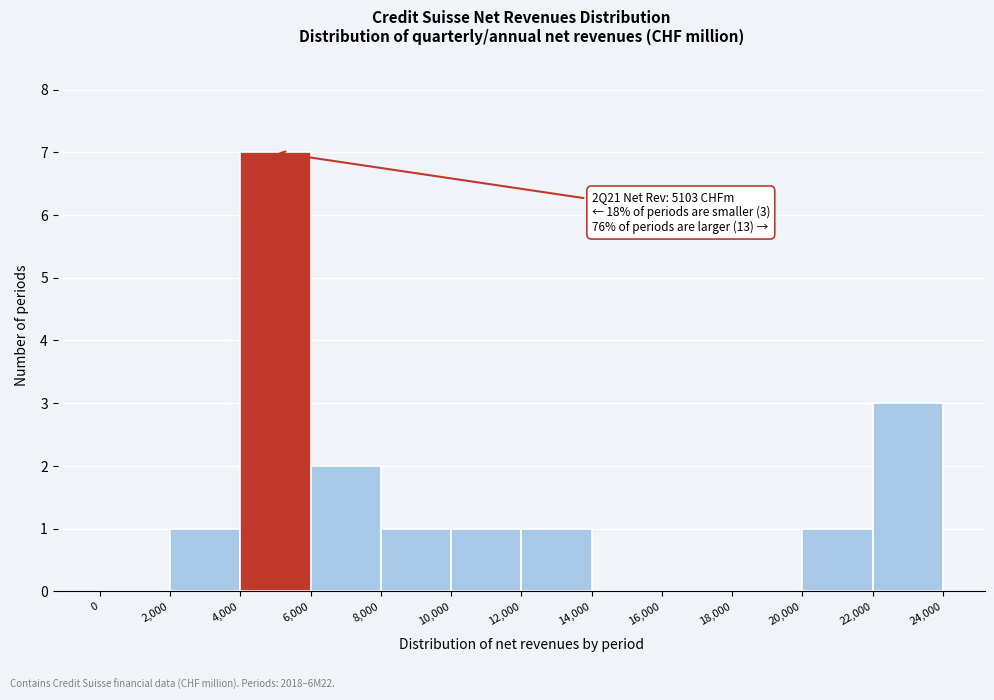

Over which range of the x-axis is the bar tallest?

4,000 to 6,000